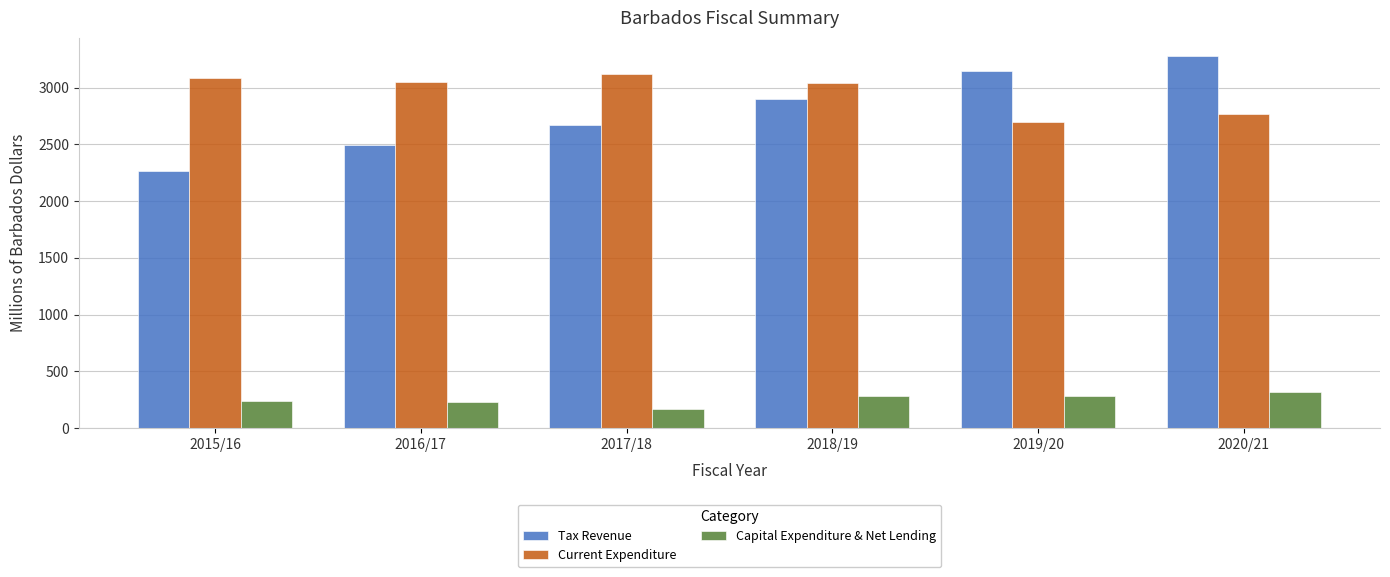

List the labels in order of Tax Revenue value, smallest first.

2015/16, 2016/17, 2017/18, 2018/19, 2019/20, 2020/21